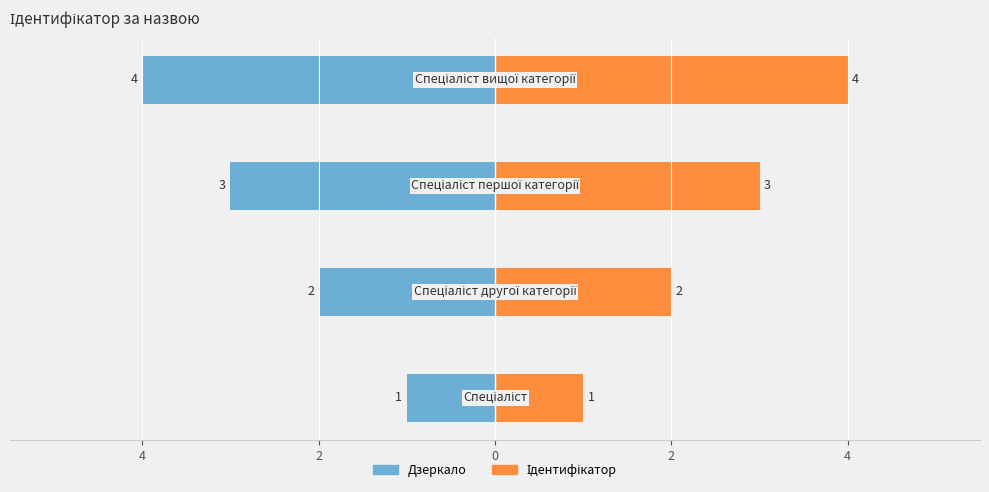

What is the approximate value of Ідентифікатор at 2?

3